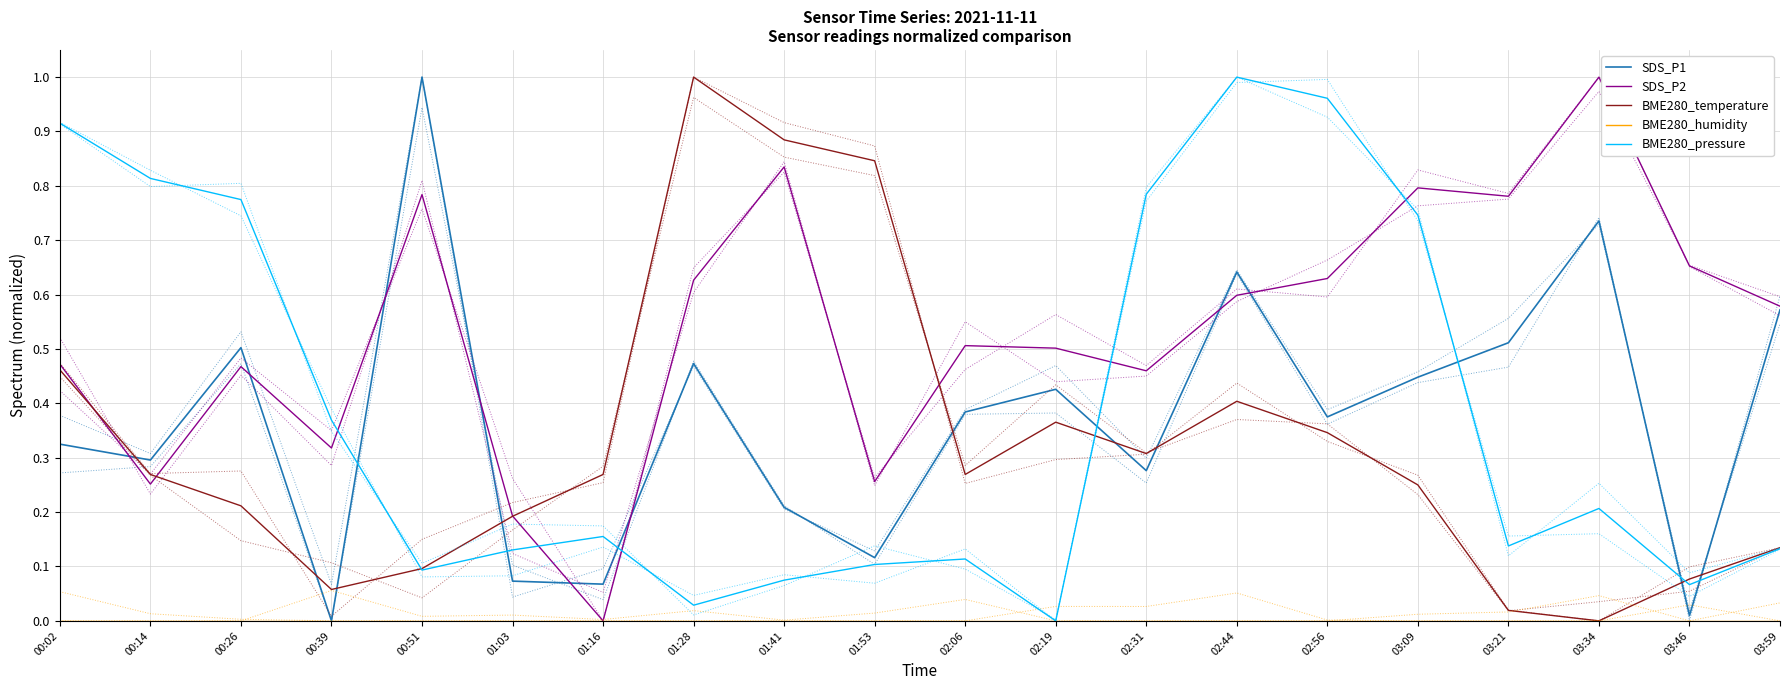

What is the average value of the BME280_temperature series?

0.3